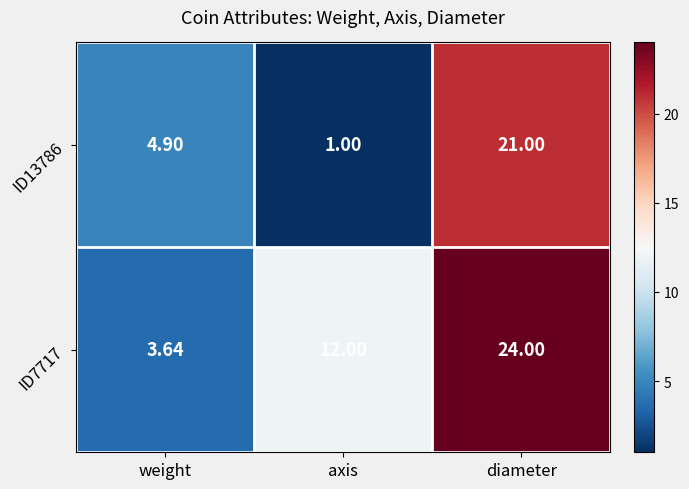

At which category does the chart reach its minimum across all series?

axis